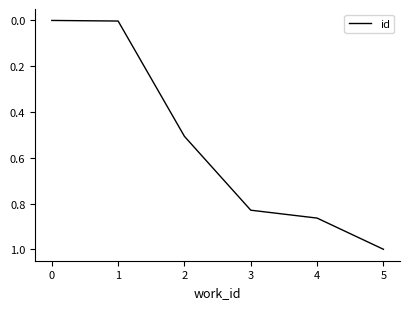

What is the average value?

0.5